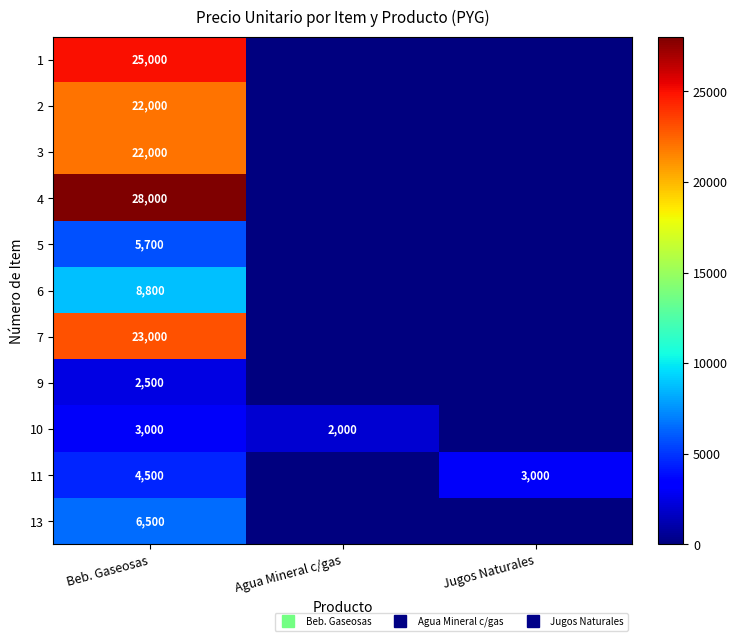

Is it true that 9 equals 0 at Agua Mineral c/gas?

True